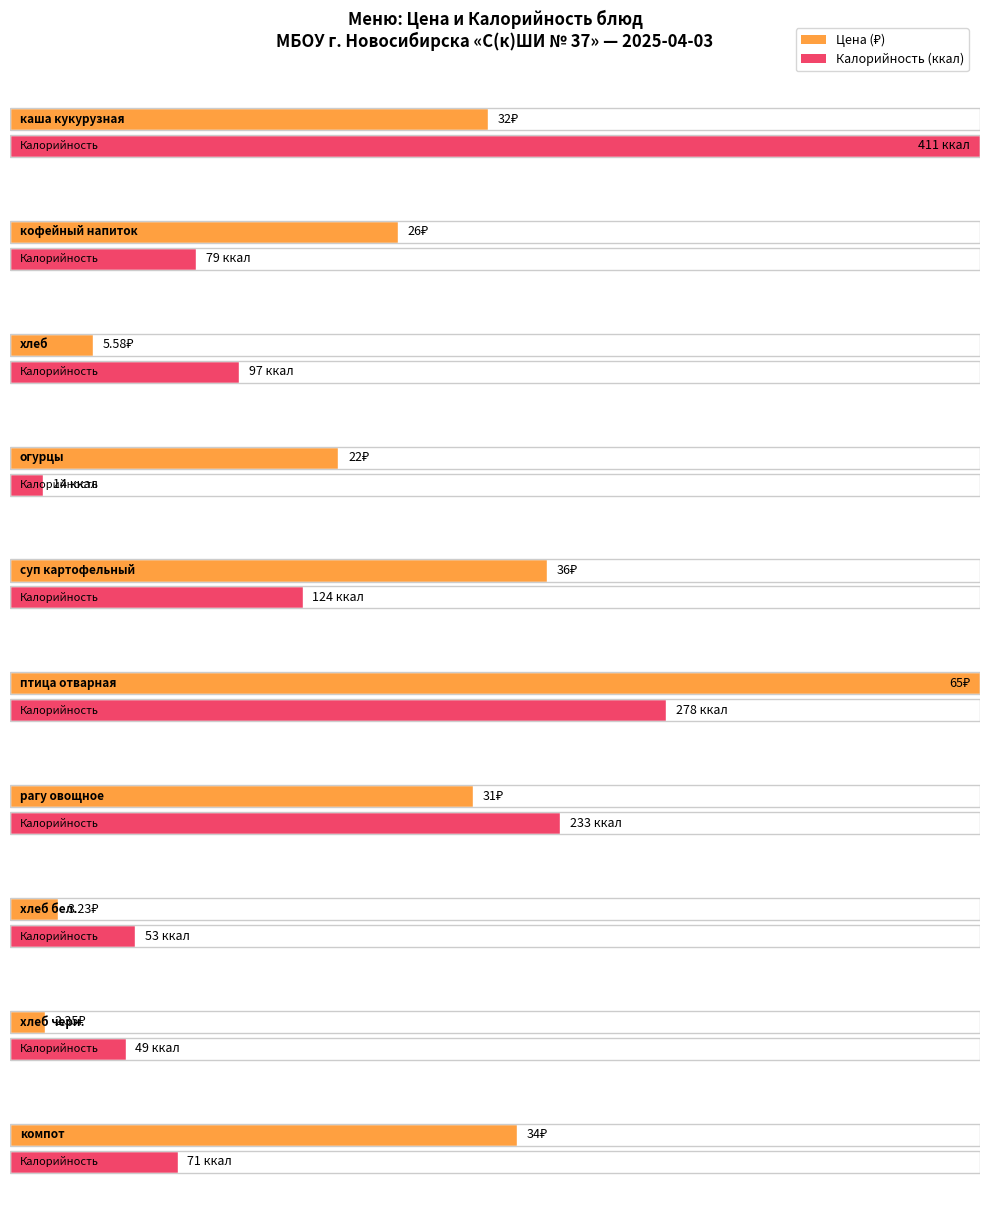

Which category has the highest value in the Калорийность series?

каша кукурузная